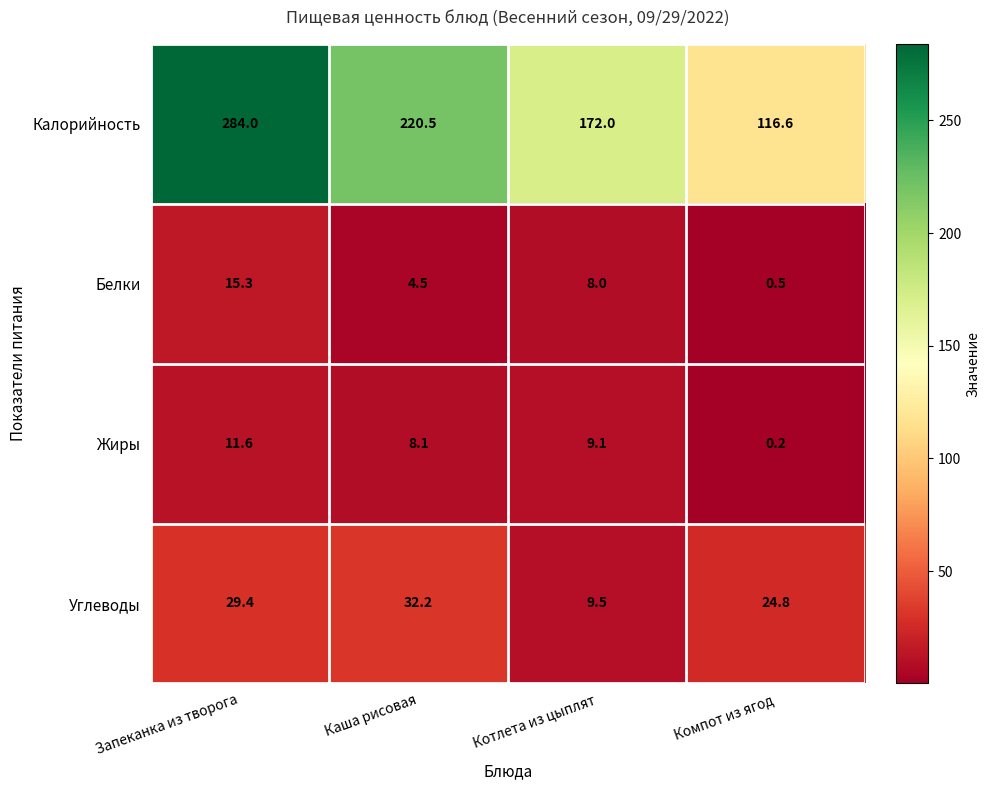

The value of Углеводы at Компот из ягод is 32.3. True or false?

False